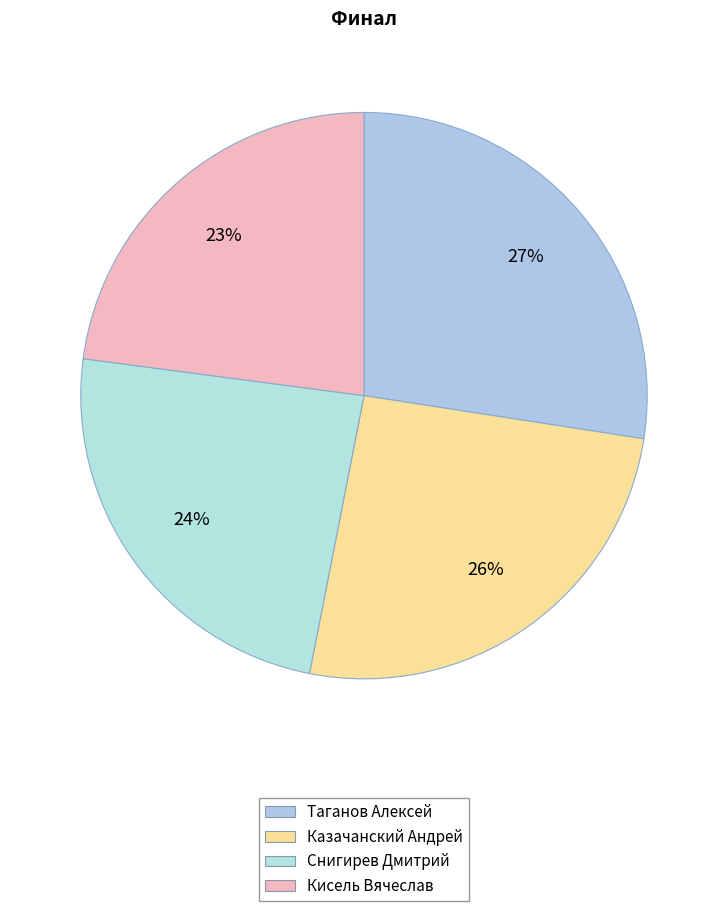

To the nearest percent, what portion does Кисель Вячеслав represent?

23%